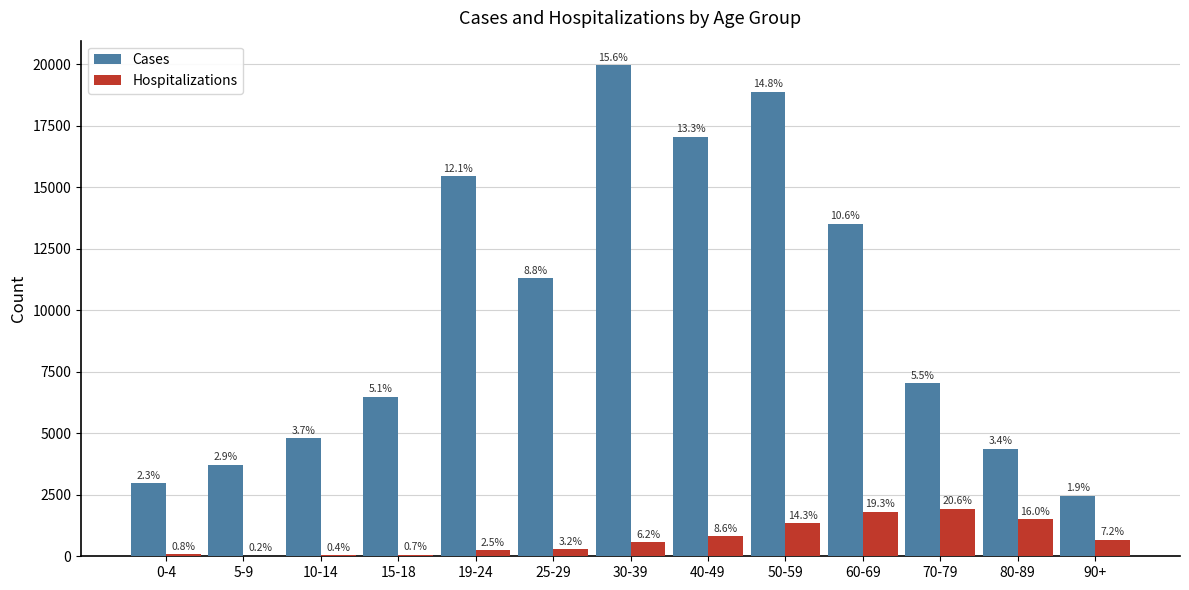

What are all the series names shown in the legend?

Cases, Hospitalizations